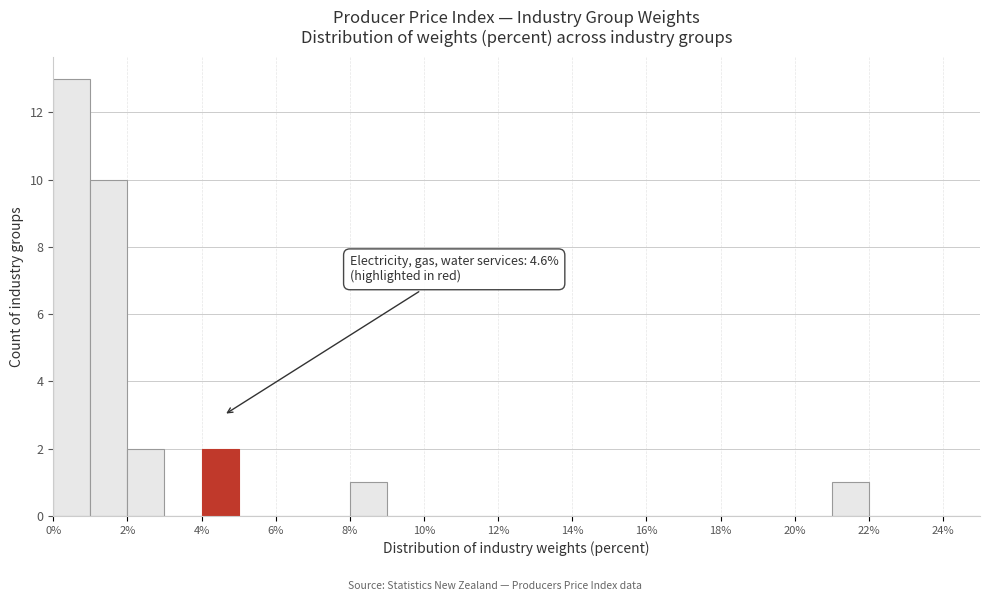

Over which range of the x-axis is the bar tallest?

0 to 1